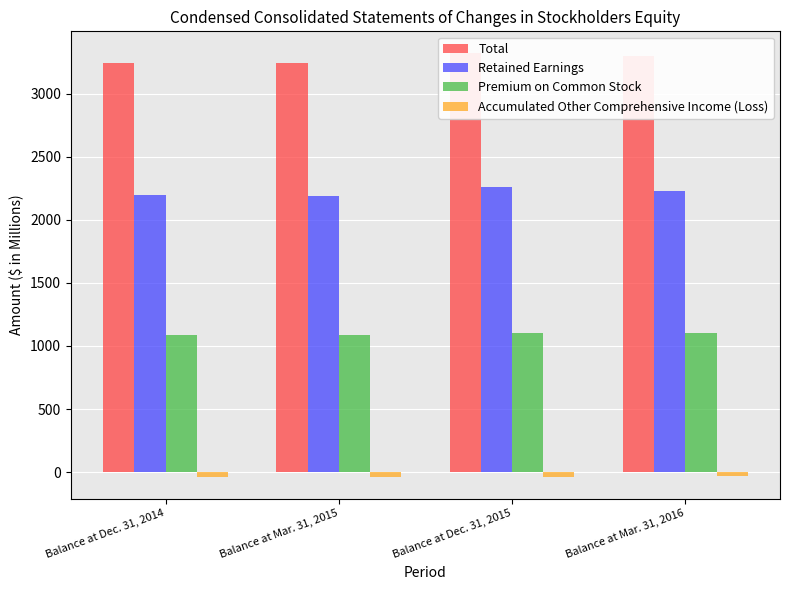

Reading left to right, list all the values displayed in this chart.

Total: 3244.4	3241.8	3326.0	3298.3
Retained Earnings: 2198.2	2191.5	2259.8	2230.1
Premium on Common Stock: 1085.6	1089.5	1099.3	1100.9
Accumulated Other Comprehensive Income (Loss): -41.4	-41.2	-35.1	-34.7